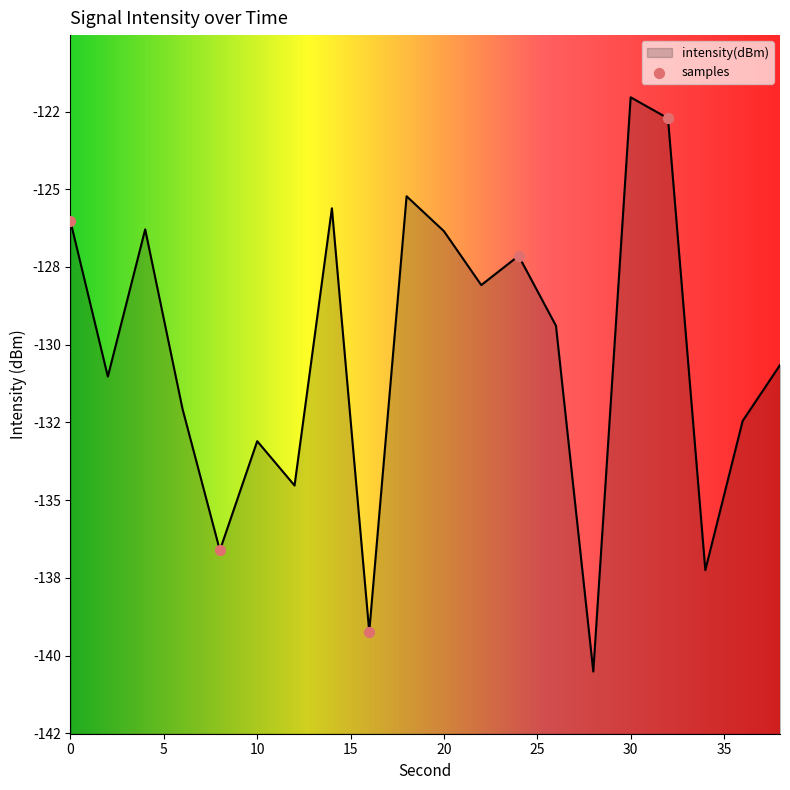

What is the change in value from 2 to 16?

-8.2